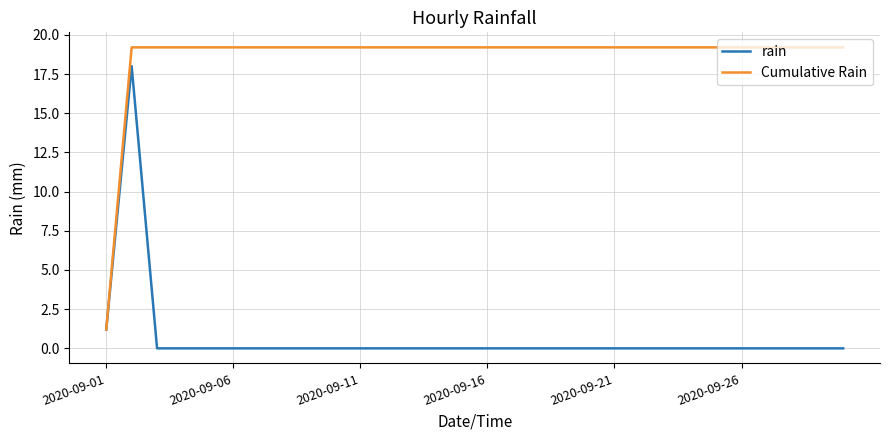

Which series has the largest total across all categories?

Cumulative Rain